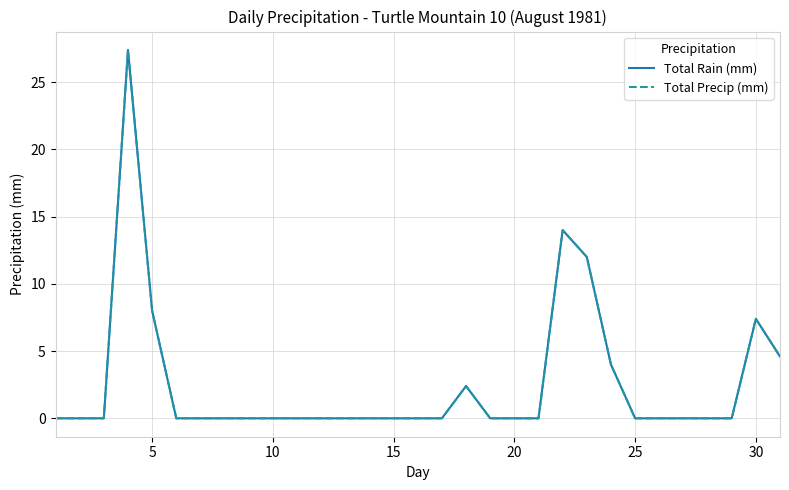

Reading left to right, list all the values displayed in this chart.

Total Rain (mm): 0.0	0.0	0.0	27.4	8.0	0.0	0.0	0.0	0.0	0.0	0.0	0.0	0.0	0.0	0.0	0.0	0.0	2.4	0.0	0.0	0.0	14.0	12.0	4.0	0.0	0.0	0.0	0.0	0.0	7.4	4.6
Total Precip (mm): 0.0	0.0	0.0	27.4	8.0	0.0	0.0	0.0	0.0	0.0	0.0	0.0	0.0	0.0	0.0	0.0	0.0	2.4	0.0	0.0	0.0	14.0	12.0	4.0	0.0	0.0	0.0	0.0	0.0	7.4	4.6